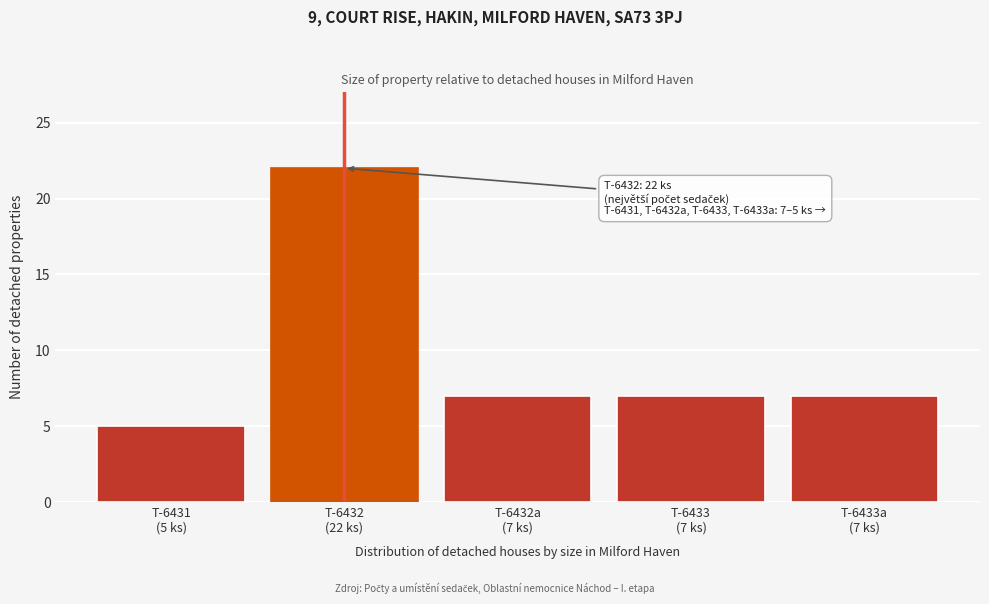

Reading left to right, list all the values displayed in this chart.

5	22	7	7	7